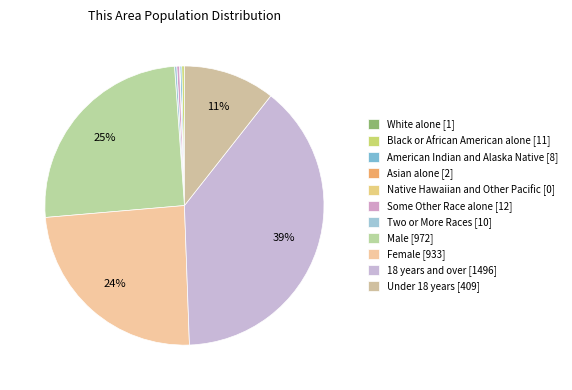

Which slice is the largest?

18 years and over [1496]